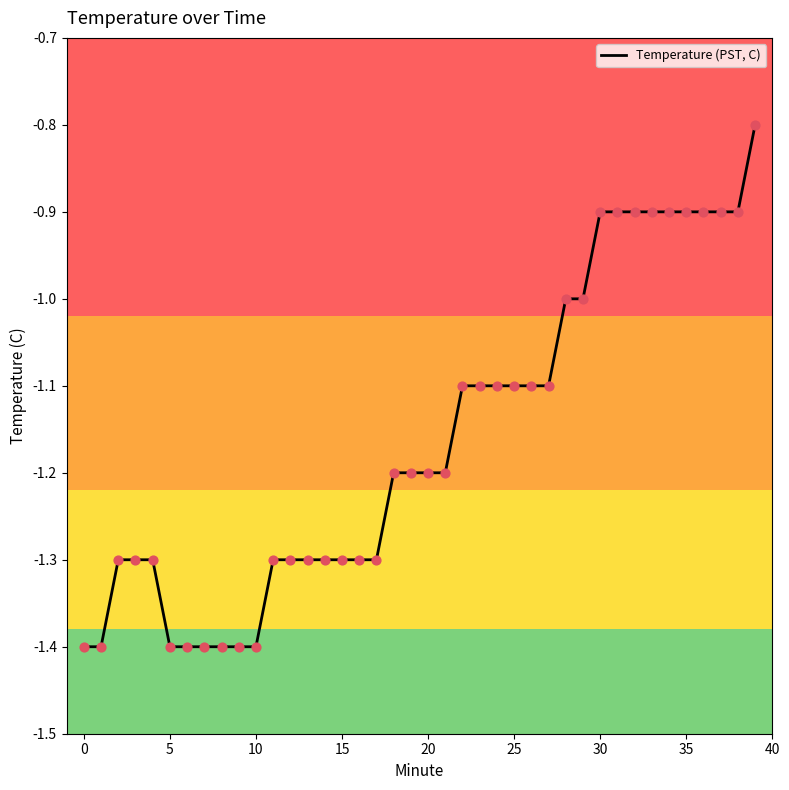

What is the difference between the maximum and minimum values?

0.6